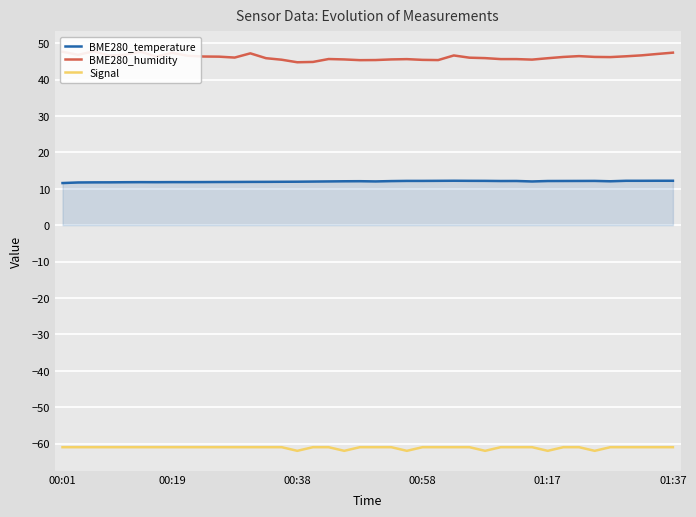

True or false: Signal and BME280_temperature intersect in this chart.

False